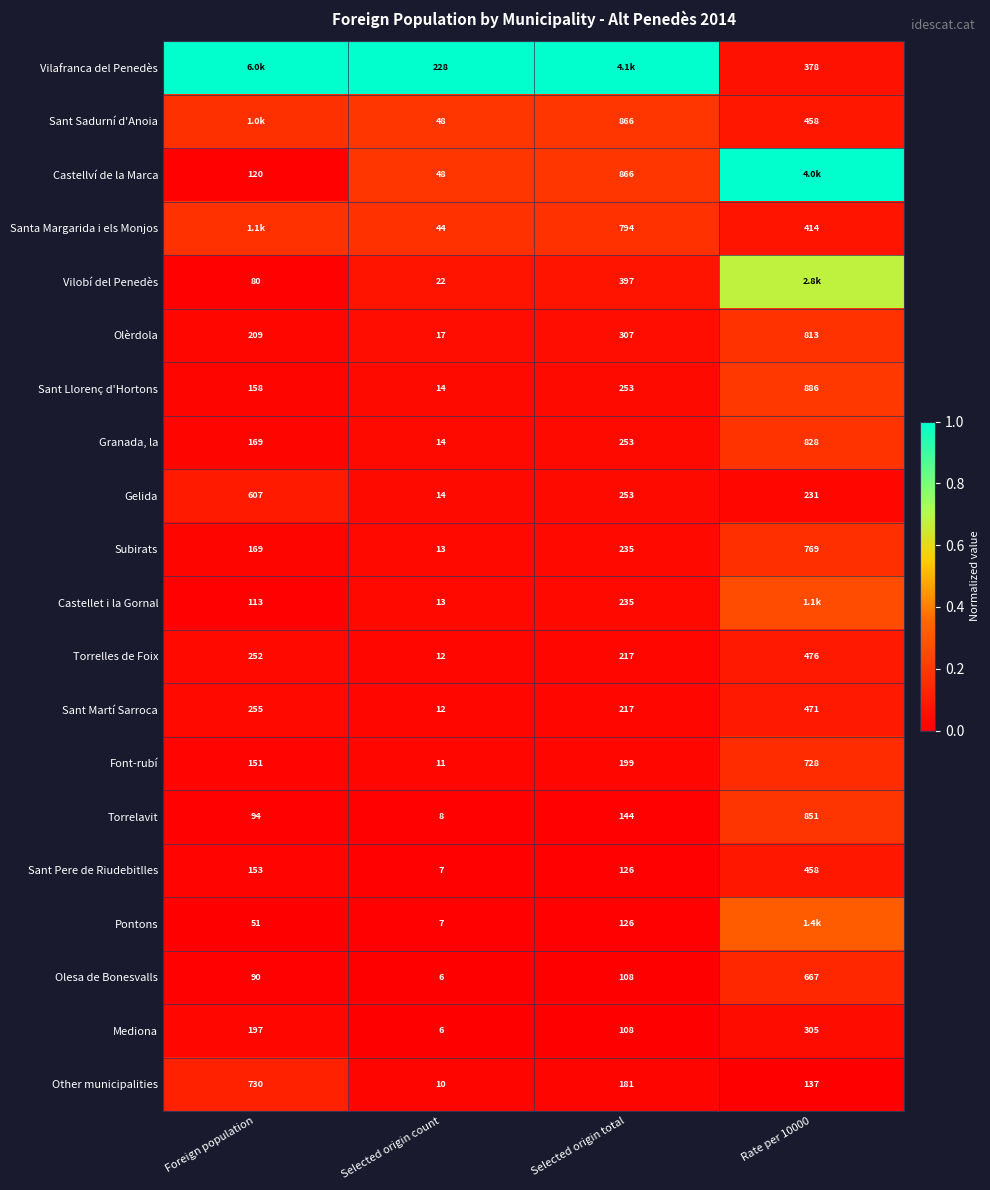

Is the value of Mediona at Selected origin total greater than the value of Sant Martí Sarroca at Selected origin count?

Yes